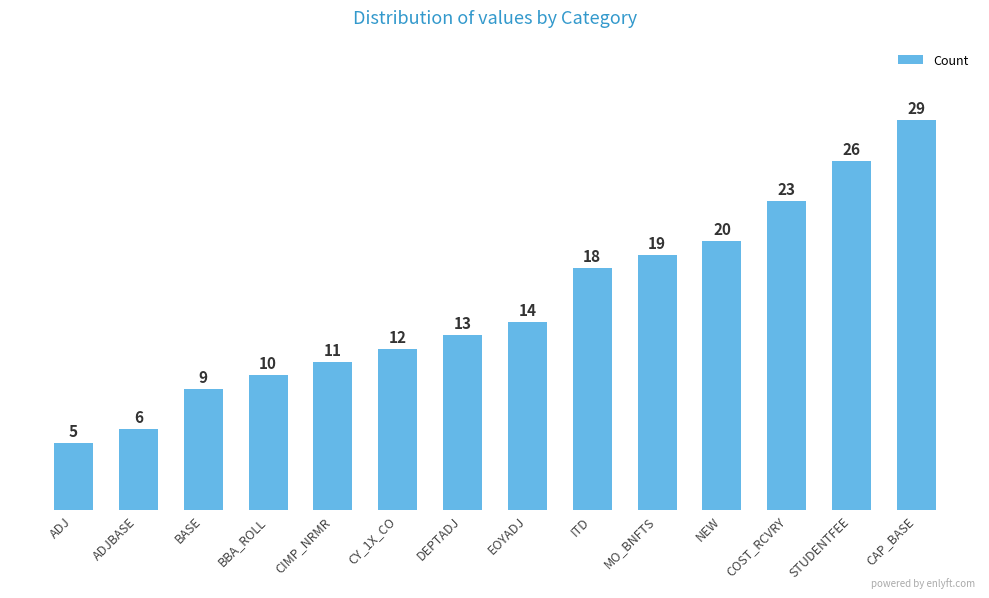

List the labels in order of value, largest first.

CAP_BASE, STUDENTFEE, COST_RCVRY, NEW, MO_BNFTS, ITD, EOYADJ, DEPTADJ, CY_1X_CO, CIMP_NRMR, BBA_ROLL, BASE, ADJBASE, ADJ